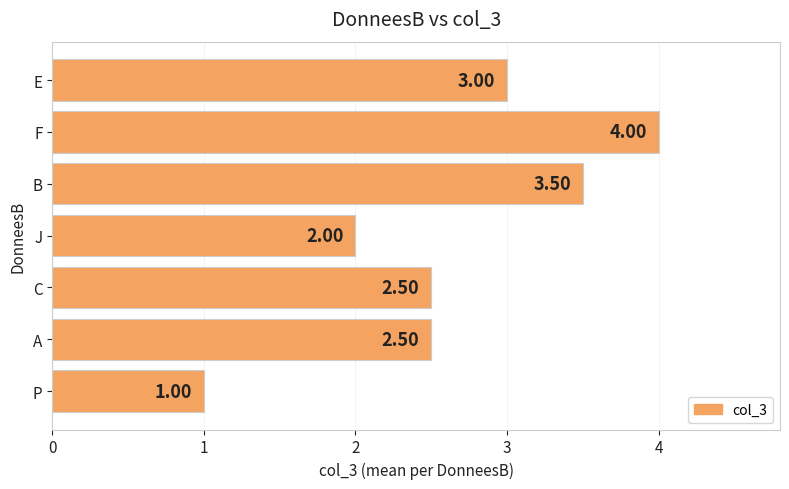

Approximately how many times larger is the value at J compared to B?

0.6